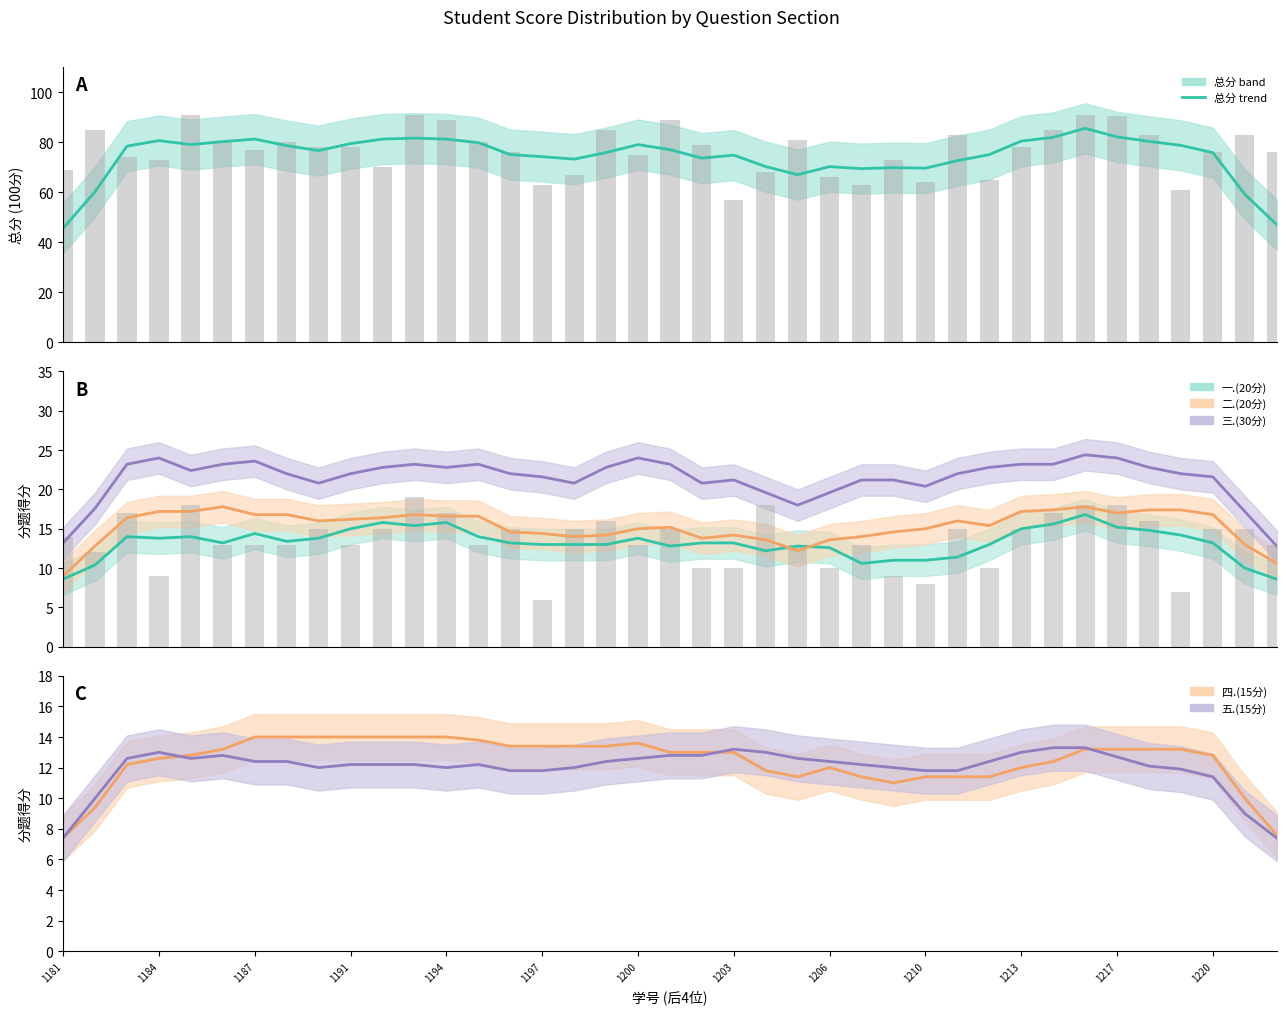

What are all the series names shown in the legend?

总分, 一.(20分), 二.(20分), 三.(30分), 四.(15分), 五.(15分)